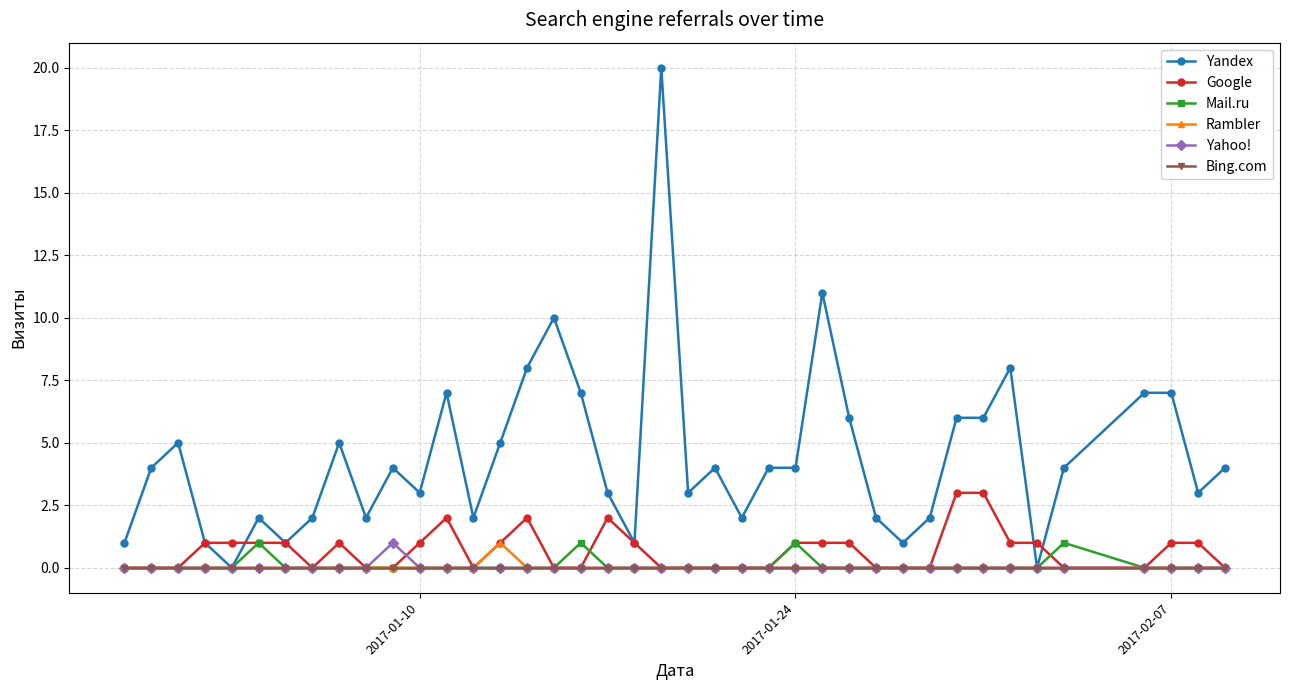

What are all the series names shown in the legend?

Yandex, Google, Mail.ru, Rambler, Yahoo!, Bing.com